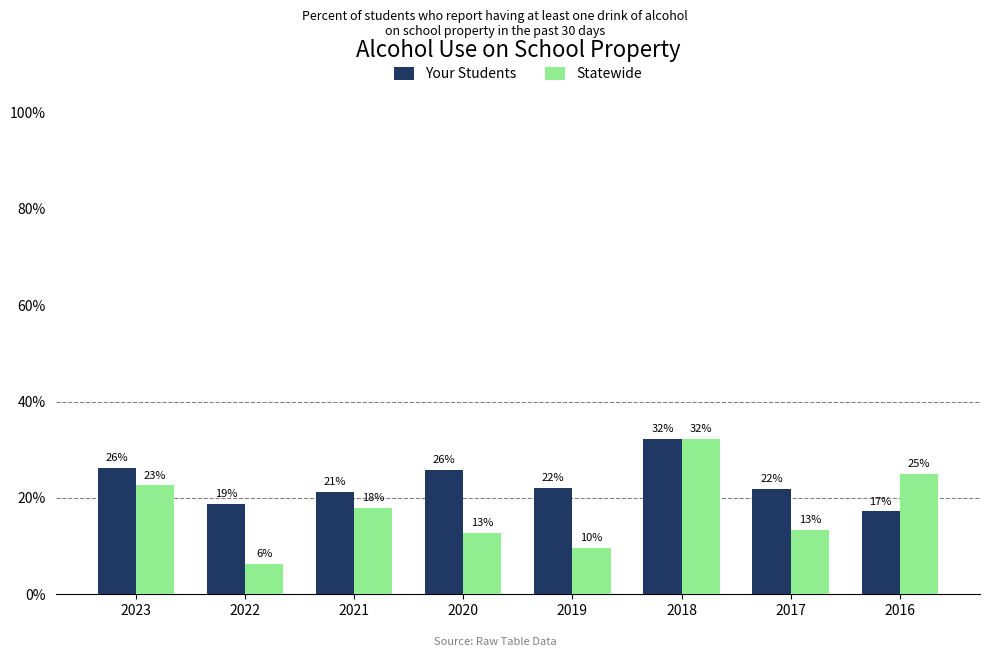

At which label is Your Students closest to 24?

2020